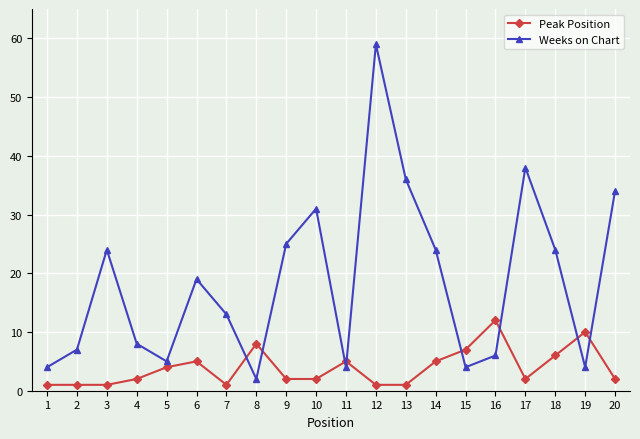

Reading right to left, transcribe all the data shown in this chart.

Peak Position: 2	10	6	2	12	7	5	1	1	5	2	2	8	1	5	4	2	1	1	1
Weeks on Chart: 34	4	24	38	6	4	24	36	59	4	31	25	2	13	19	5	8	24	7	4